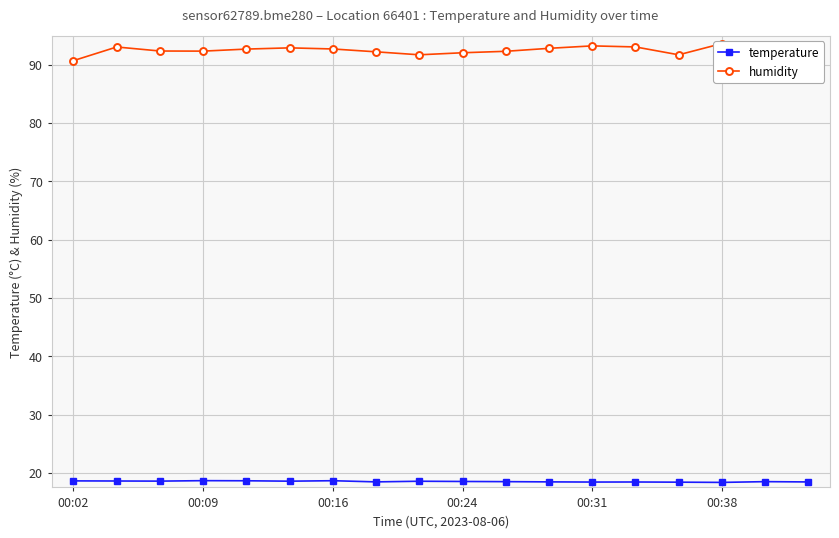

Reading right to left, list all the values displayed in this chart.

temperature: 18.4	18.5	18.4	18.4	18.4	18.4	18.4	18.5	18.5	18.6	18.4	18.6	18.6	18.6	18.7	18.6	18.6	18.6
humidity: 93.0	93.0	93.6	91.7	93.0	93.2	92.8	92.3	92.0	91.7	92.2	92.7	92.9	92.7	92.3	92.3	93.0	90.7